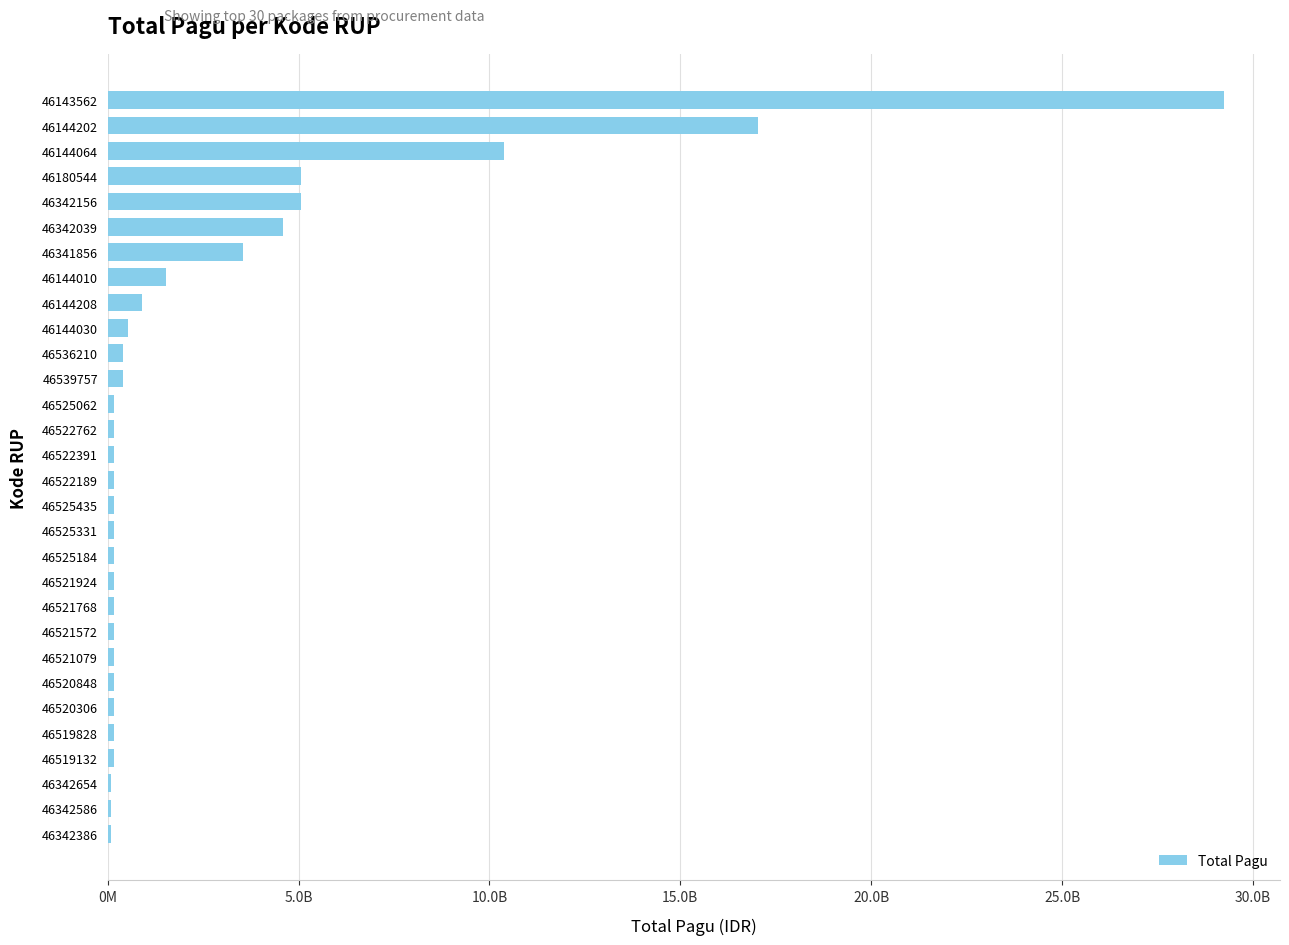

What is the sum of all values?

81494978300